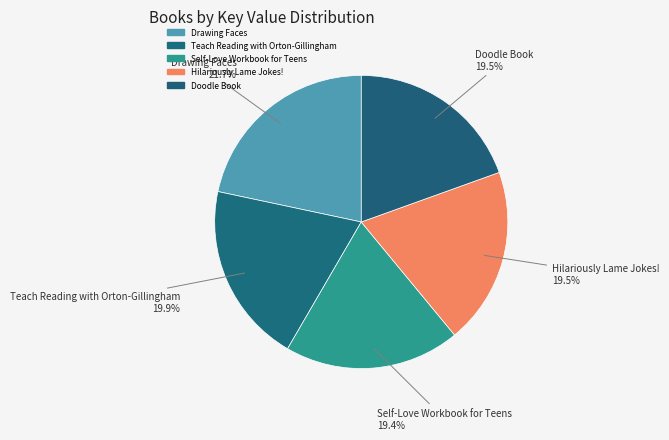

Count the number of slices in the pie.

5